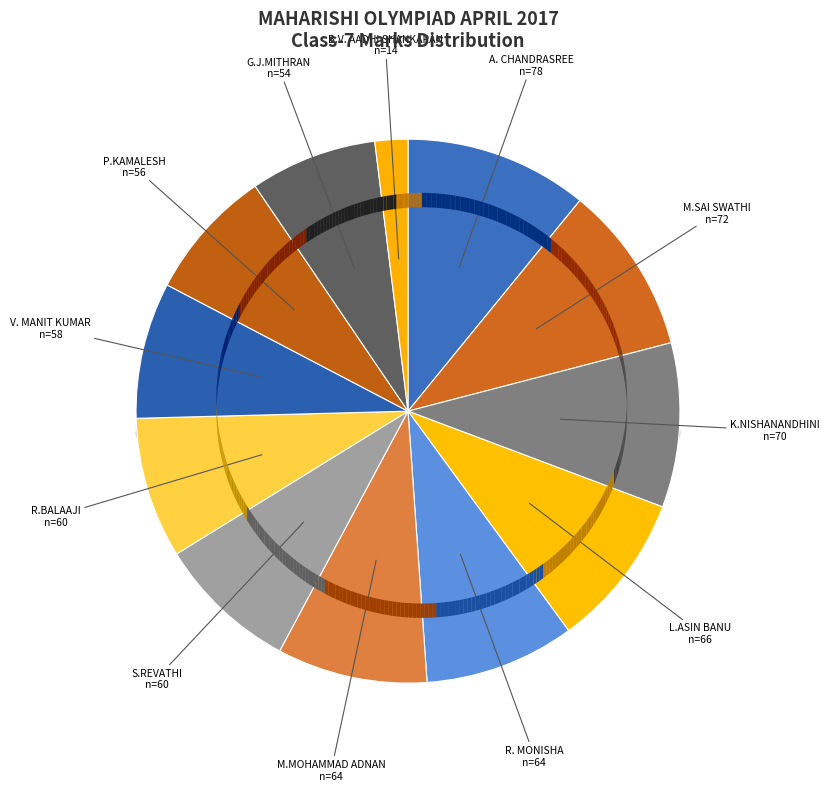

Is there a majority slice in this chart?

No